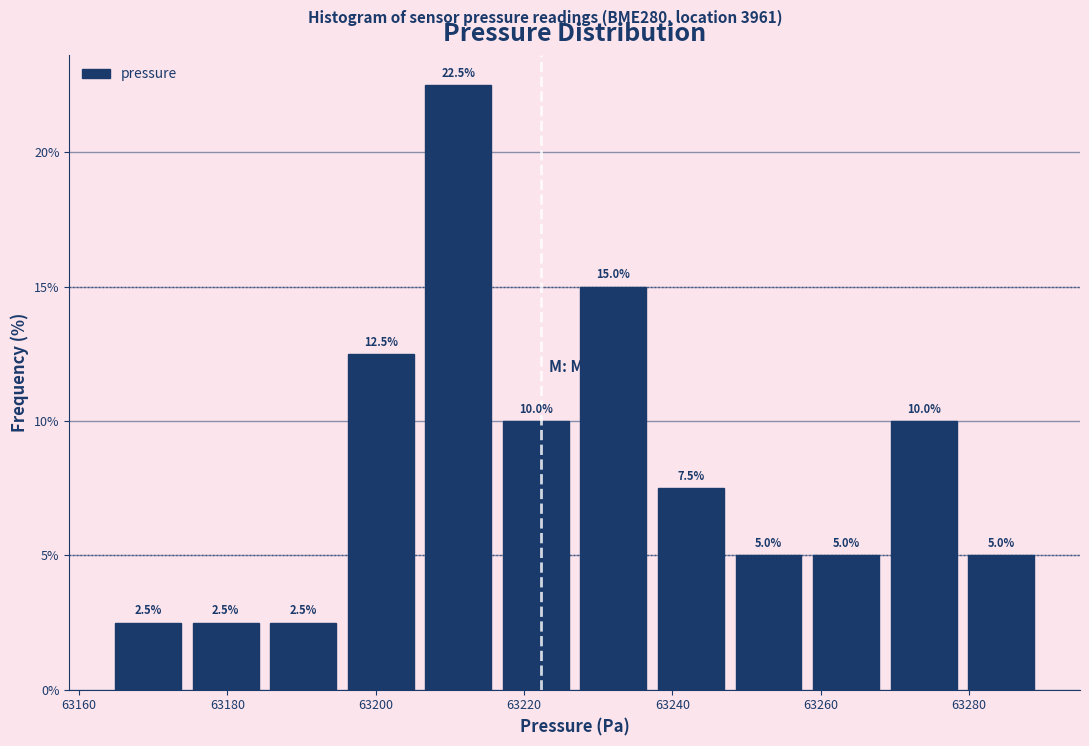

What is the height of the bar covering 63184 to 63196 on the x-axis? The bar edges are not printed on the chart, so give them approximately, as read against the axis.

2.5